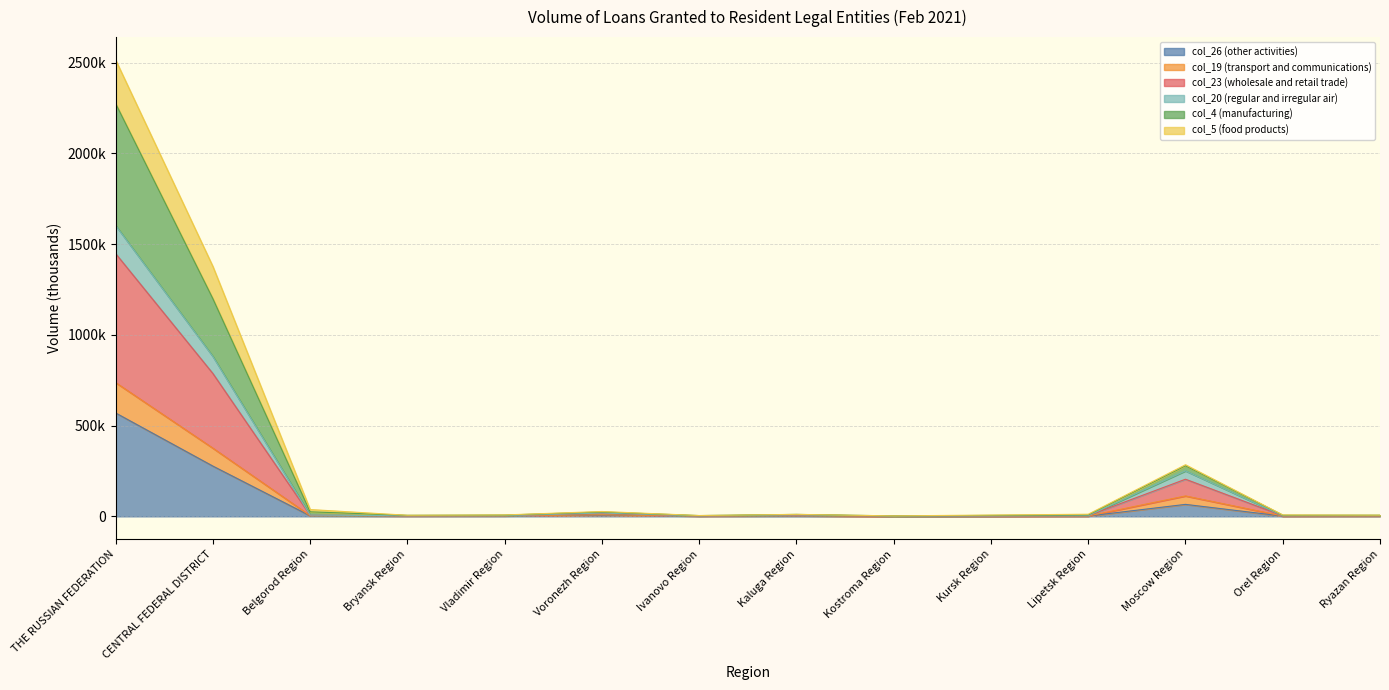

How many values in the col_26 (other activities) series are below 2390?

7